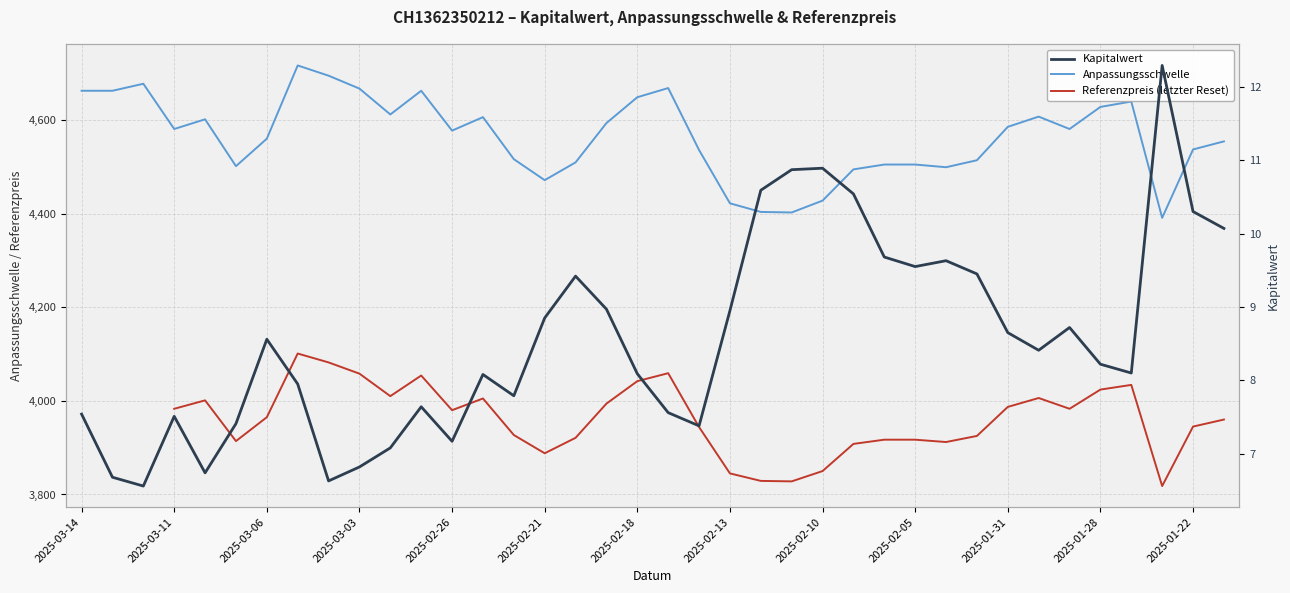

What is the lowest value of the Anpassungsschwelle series?

4390.7